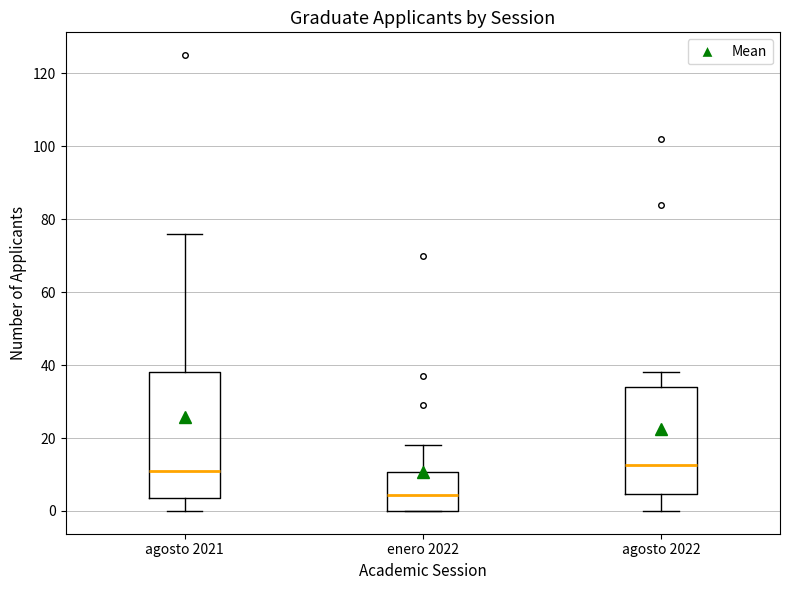

Where is the upper edge of the box for enero 2022 on the y-axis? The values are not printed on the chart, so give them approximately, as read against the axis.

10